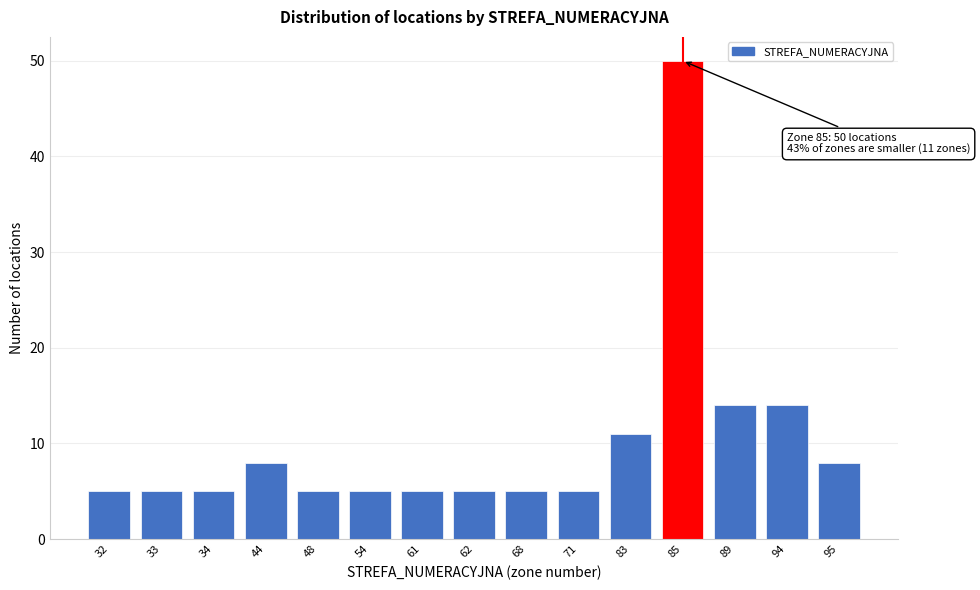

Reading right to left, what are all the values shown in this chart?

8	14	14	50	11	5	5	5	5	5	5	8	5	5	5